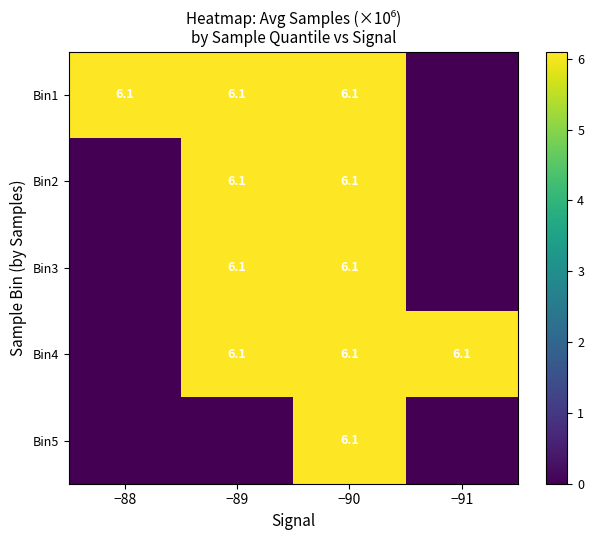

What is the total value across all series at −90?

30.5